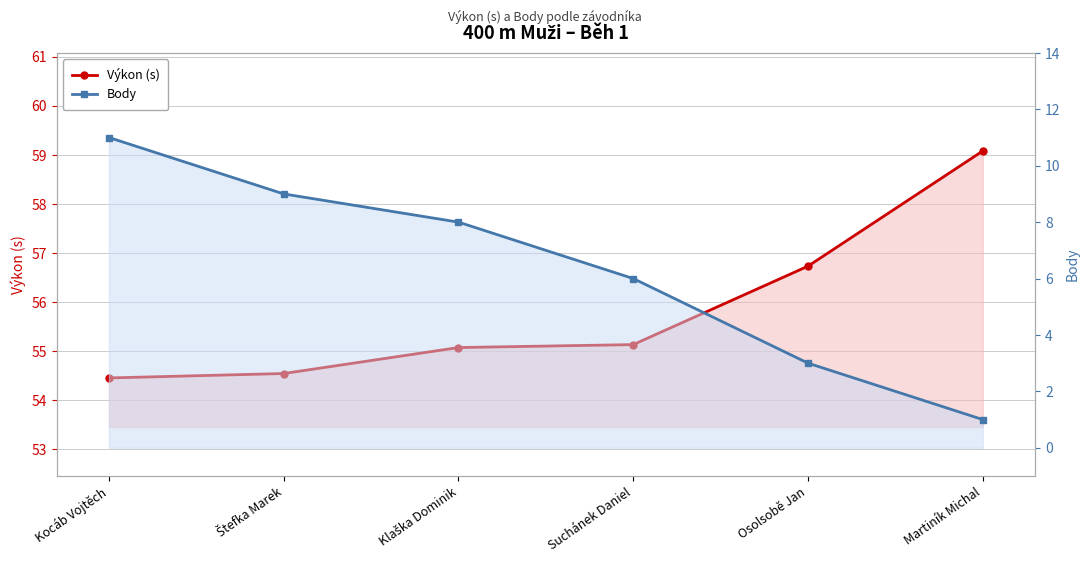

What is the smallest value displayed?

1.0